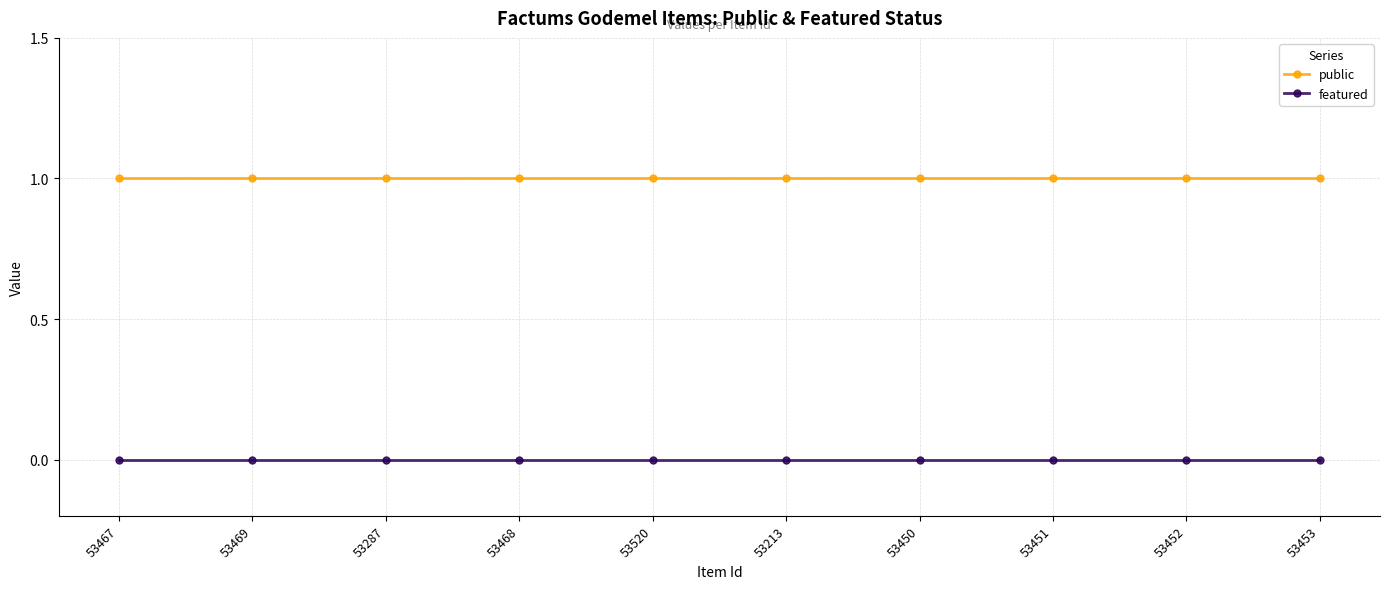

How many lines are shown in the chart?

2